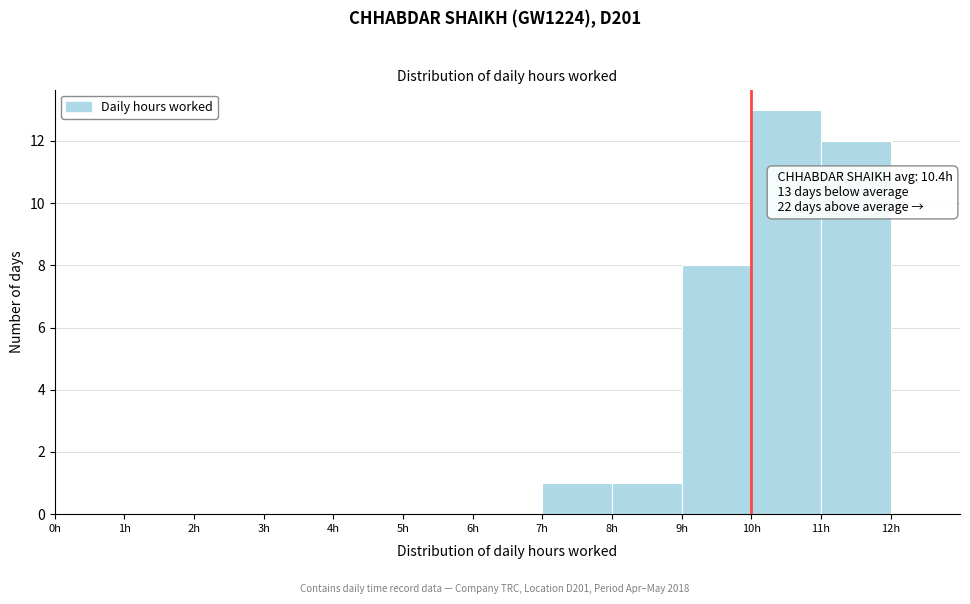

Which range on the x-axis has the tallest bar?

10 to 11